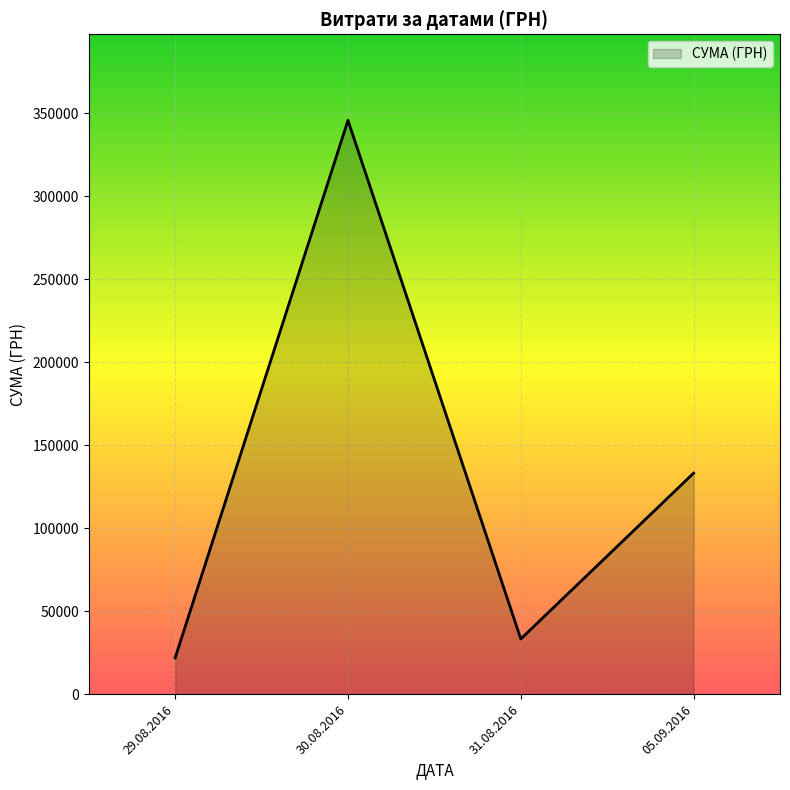

What is the sum of the values at 29.08.2016 and 30.08.2016?

367591.7